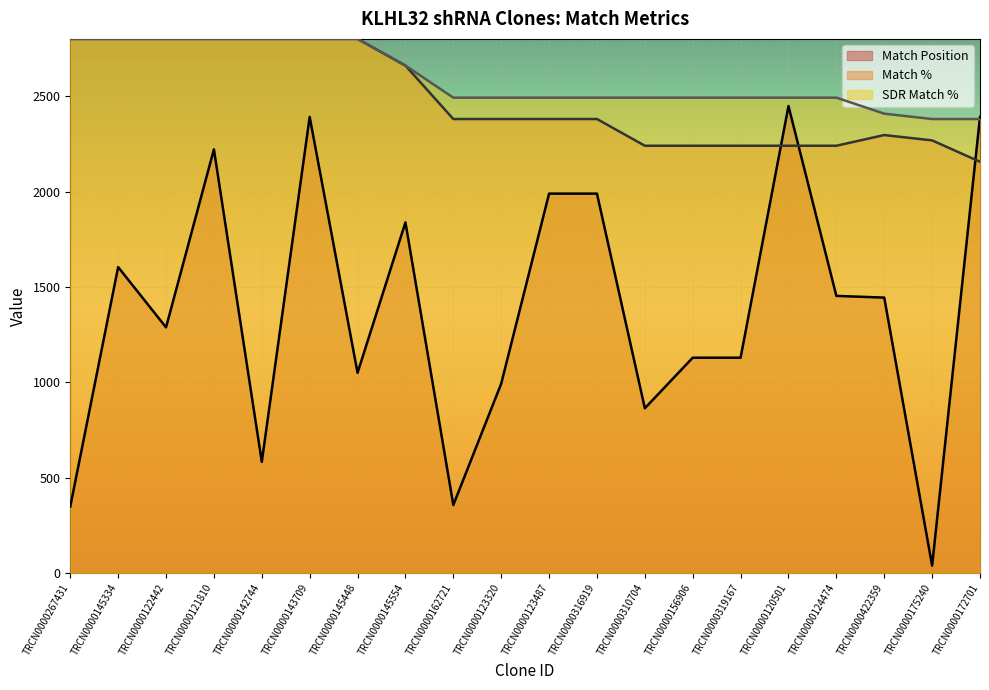

The SDR Match % series shows 1827 at TRCN0000145448. True or false?

False